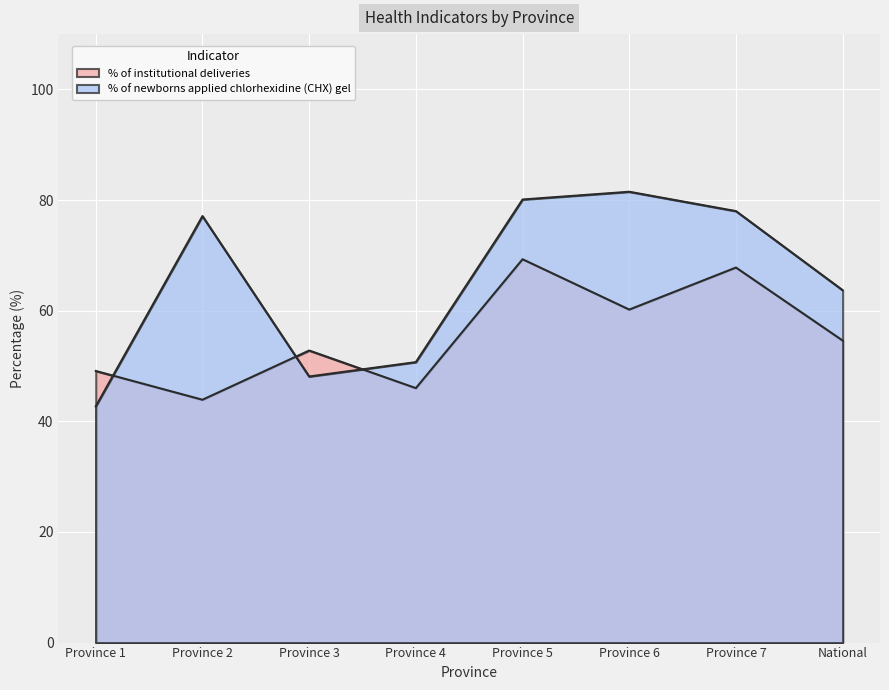

The % of newborns applied chlorhexidine (CHX) gel series shows 85.8 at Province 3. True or false?

False